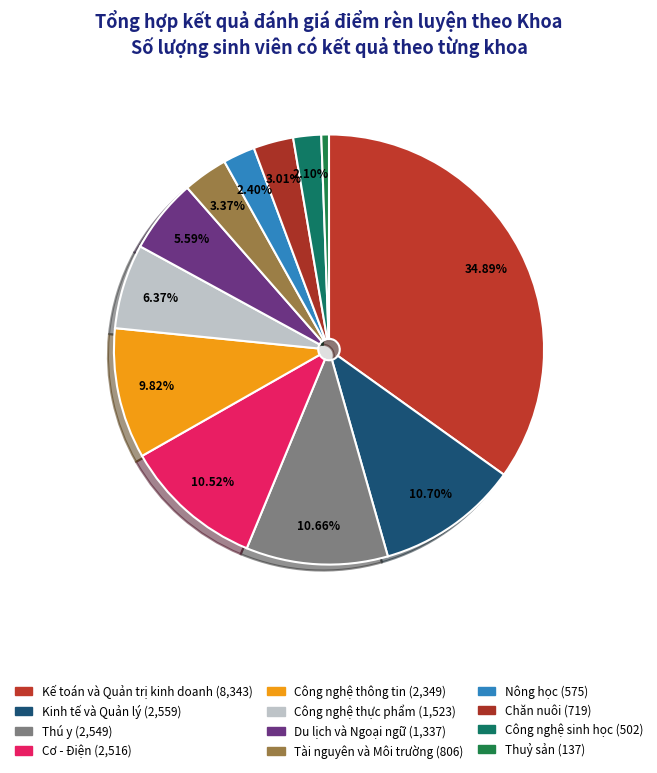

True or false: Nông học accounts for 2% of the total.

True